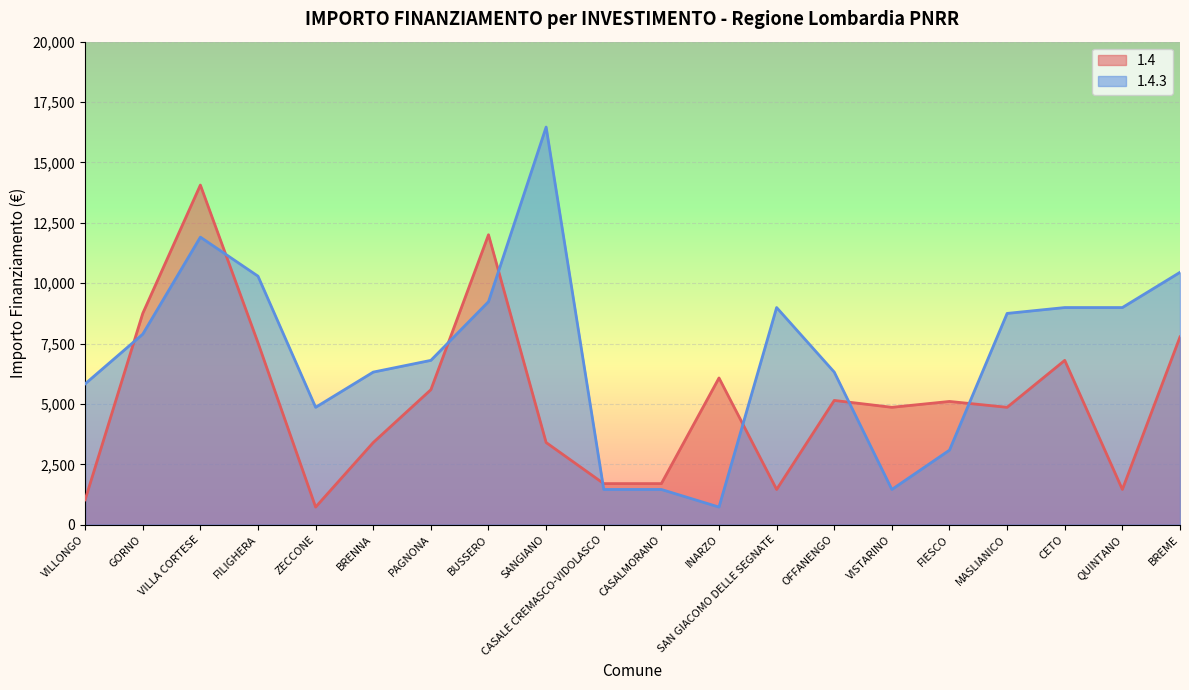

Reading left to right, extract all data points from this chart.

1.4: VILLONGO=1029	GORNO=8748	VILLA CORTESE=14063	FILIGHERA=7533	ZECCONE=729	BRENNA=3402	PAGNONA=5589	BUSSERO=12005	SANGIANO=3402	CASALE CREMASCO-VIDOLASCO=1701	CASALMORANO=1701	INARZO=6075	SAN GIACOMO DELLE SEGNATE=1458	OFFANENGO=5145	VISTARINO=4860	FIESCO=5103	MASLIANICO=4860	CETO=6804	QUINTANO=1458	BREME=7776
1.4.3: VILLONGO=5831	GORNO=7889	VILLA CORTESE=11907	FILIGHERA=10290	ZECCONE=4860	BRENNA=6318	PAGNONA=6804	BUSSERO=9234	SANGIANO=16464	CASALE CREMASCO-VIDOLASCO=1458	CASALMORANO=1458	INARZO=729	SAN GIACOMO DELLE SEGNATE=8991	OFFANENGO=6318	VISTARINO=1458	FIESCO=3087	MASLIANICO=8748	CETO=8991	QUINTANO=8991	BREME=10449